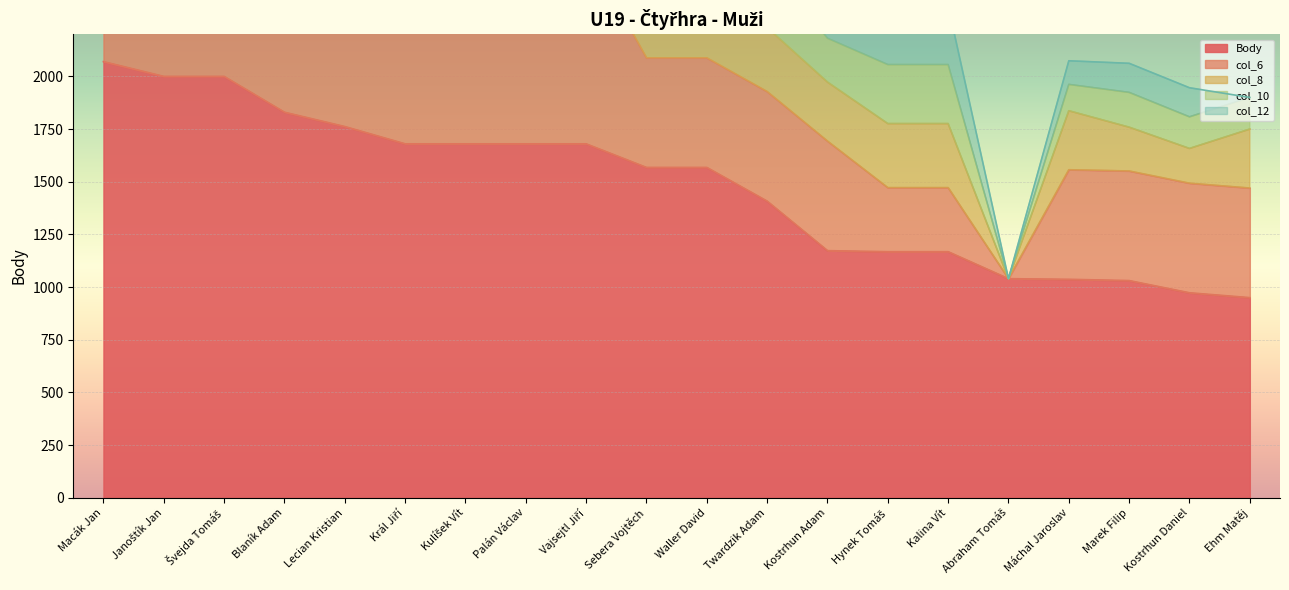

Reading right to left, list all the values displayed in this chart.

Body: Ehm Matěj=950	Kostrhun Daniel=973	Marek Filip=1031	Máchal Jaroslav=1037	Abraham Tomáš=1040	Kalina Vít=1168	Hynek Tomáš=1168	Kostrhun Adam=1173	Twardzik Adam=1408	Waller David=1568	Sebera Vojtěch=1568	Vajsejtl Jiří=1680	Palán Václav=1680	Kulíšek Vít=1680	Král Jiří=1680	Lecian Kristian=1762	Blaník Adam=1830	Švejda Tomáš=2000	Janoštík Jan=2000	Macák Jan=2070
col_6: Ehm Matěj=520	Kostrhun Daniel=520	Marek Filip=520	Máchal Jaroslav=520	Abraham Tomáš=0	Kalina Vít=304	Hynek Tomáš=304	Kostrhun Adam=520	Twardzik Adam=520	Waller David=520	Sebera Vojtěch=520	Vajsejtl Jiří=920	Palán Václav=920	Kulíšek Vít=920	Král Jiří=920	Lecian Kristian=760	Blaník Adam=760	Švejda Tomáš=1000	Janoštík Jan=1000	Macák Jan=760
col_8: Ehm Matěj=280	Kostrhun Daniel=165	Marek Filip=208	Máchal Jaroslav=280	Abraham Tomáš=0	Kalina Vít=304	Hynek Tomáš=304	Kostrhun Adam=280	Twardzik Adam=304	Waller David=400	Sebera Vojtěch=400	Vajsejtl Jiří=760	Palán Václav=760	Kulíšek Vít=760	Král Jiří=760	Lecian Kristian=520	Blaník Adam=520	Švejda Tomáš=1000	Janoštík Jan=1000	Macák Jan=760
col_10: Ehm Matěj=150	Kostrhun Daniel=150	Marek Filip=165	Máchal Jaroslav=125	Abraham Tomáš=0	Kalina Vít=280	Hynek Tomáš=280	Kostrhun Adam=208	Twardzik Adam=304	Waller David=368	Sebera Vojtěch=368	Vajsejtl Jiří=0	Palán Václav=0	Kulíšek Vít=0	Král Jiří=0	Lecian Kristian=368	Blaník Adam=400	Švejda Tomáš=0	Janoštík Jan=0	Macák Jan=400
col_12: Ehm Matěj=0	Kostrhun Daniel=138	Marek Filip=138	Máchal Jaroslav=112	Abraham Tomáš=0	Kalina Vít=280	Hynek Tomáš=280	Kostrhun Adam=165	Twardzik Adam=280	Waller David=280	Sebera Vojtěch=280	Vajsejtl Jiří=0	Palán Václav=0	Kulíšek Vít=0	Král Jiří=0	Lecian Kristian=114	Blaník Adam=150	Švejda Tomáš=0	Janoštík Jan=0	Macák Jan=150